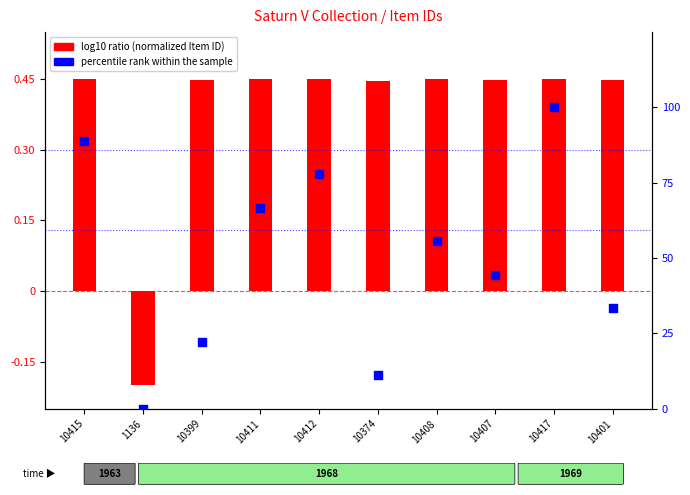

Which has a higher value, 1136 or 10407?

10407